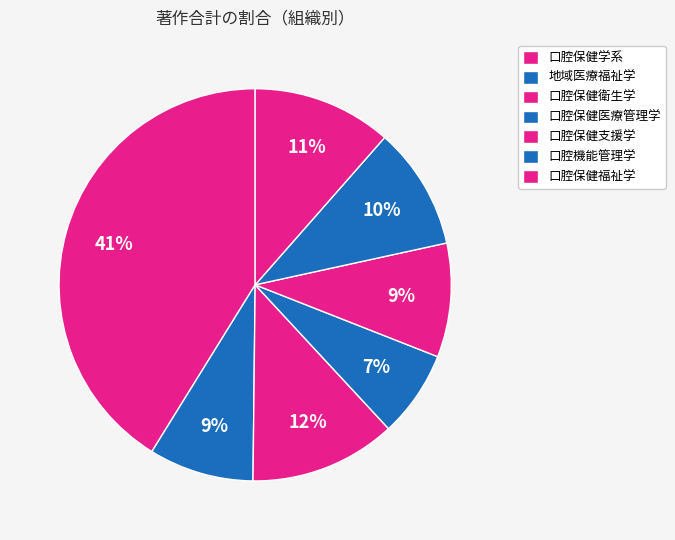

How many slices are in this pie chart?

7